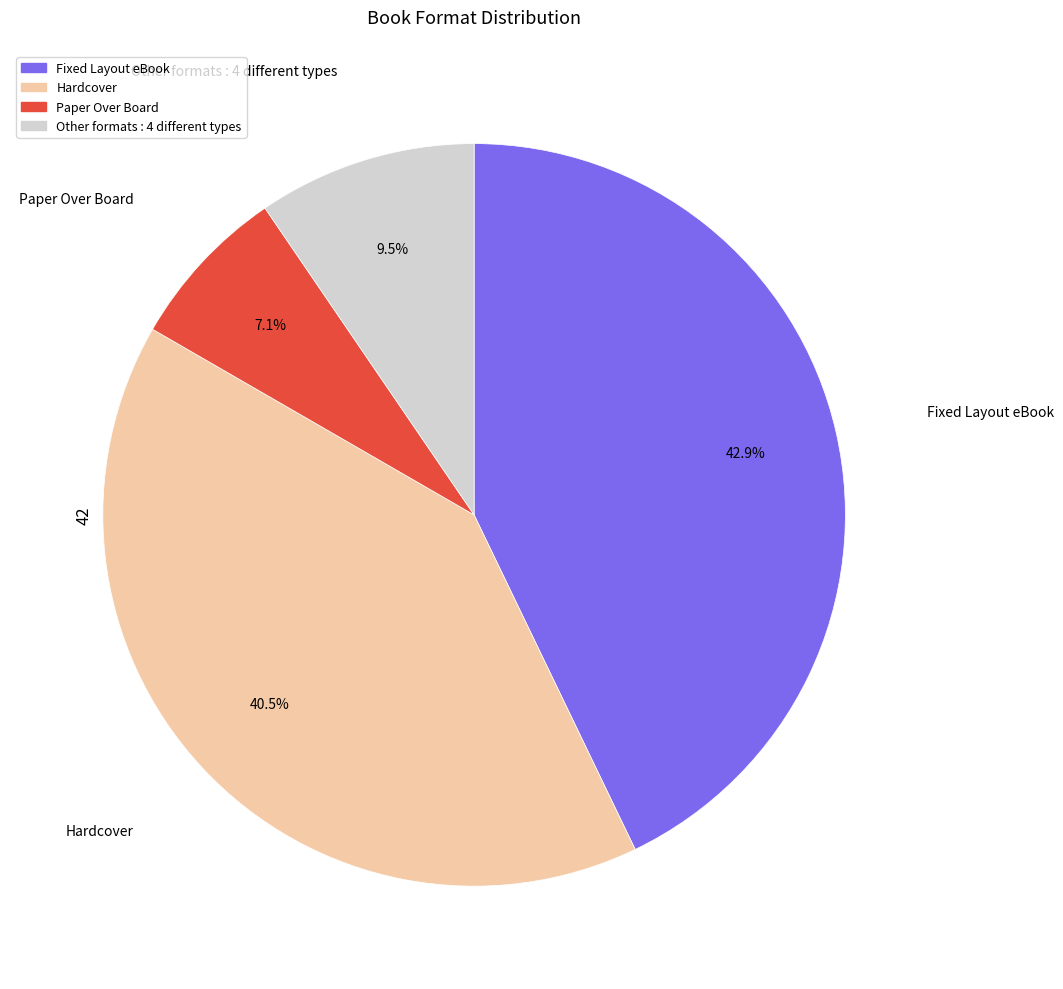

Is there any slice that represents more than half of the pie?

No